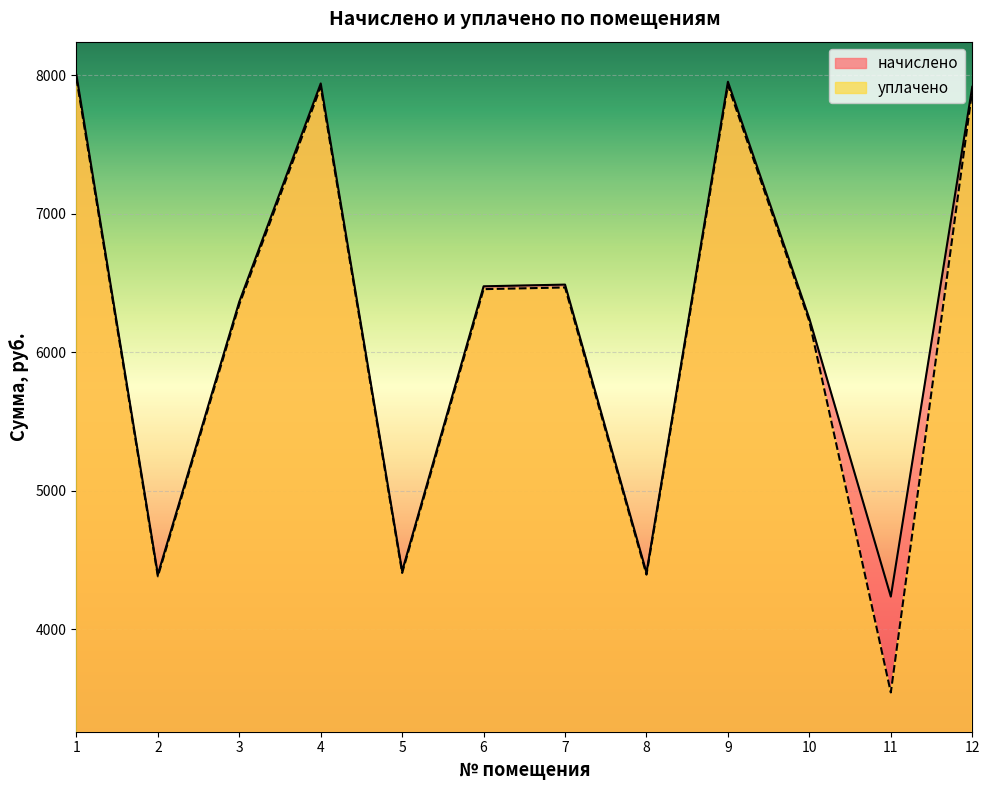

True or false: уплачено and начислено intersect in this chart.

False